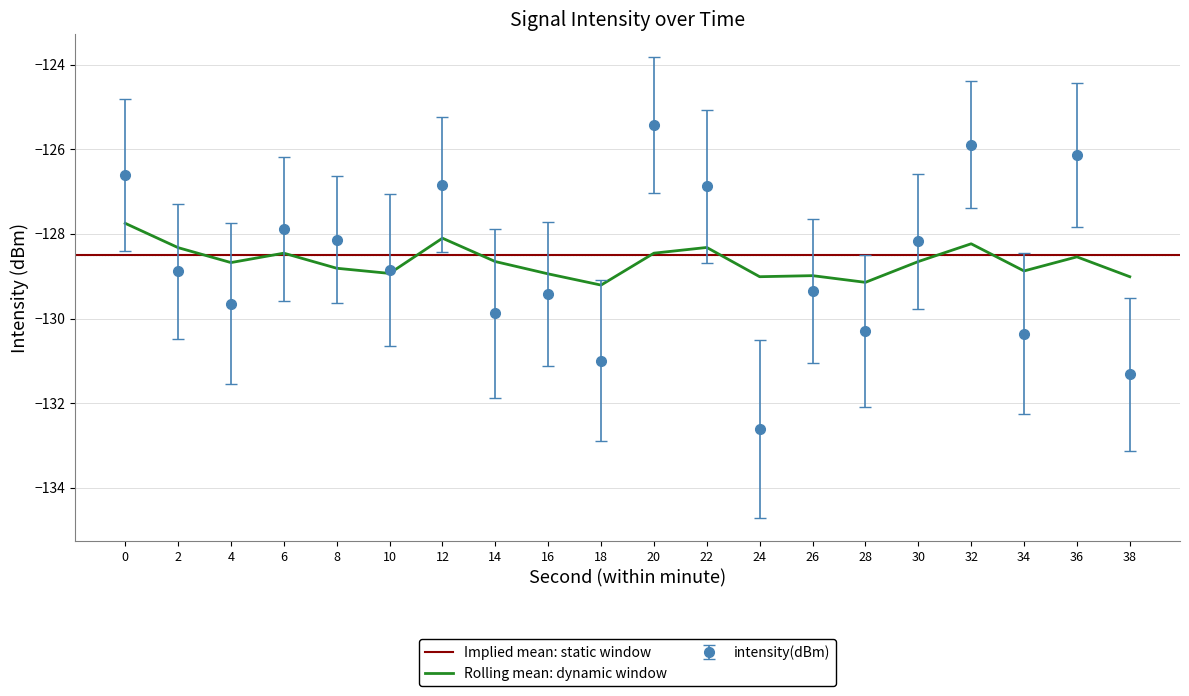

The rolling_mean series shows -128.9 at 10. True or false?

True